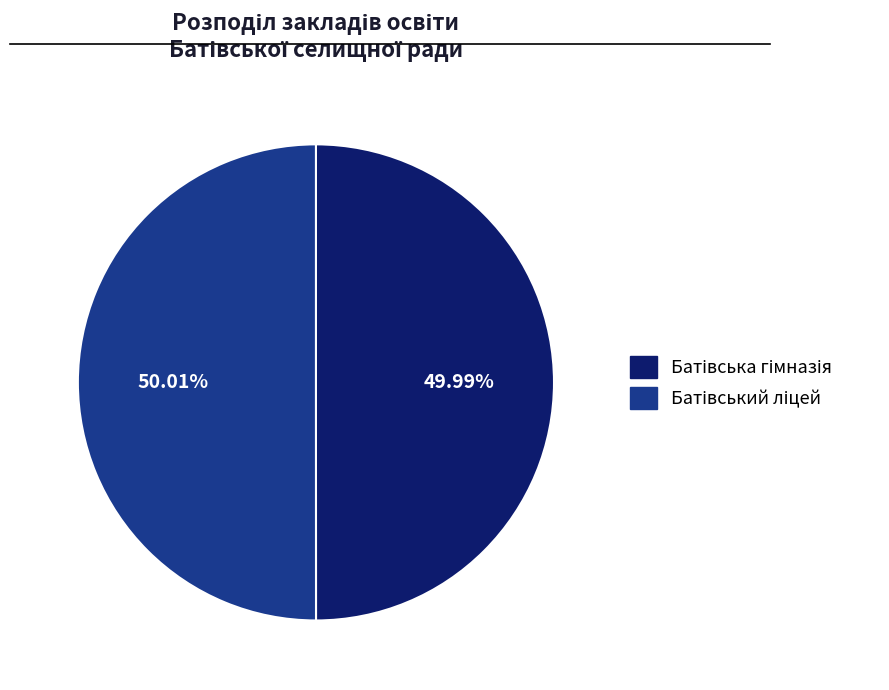

Is there any slice that represents more than half of the pie?

Yes